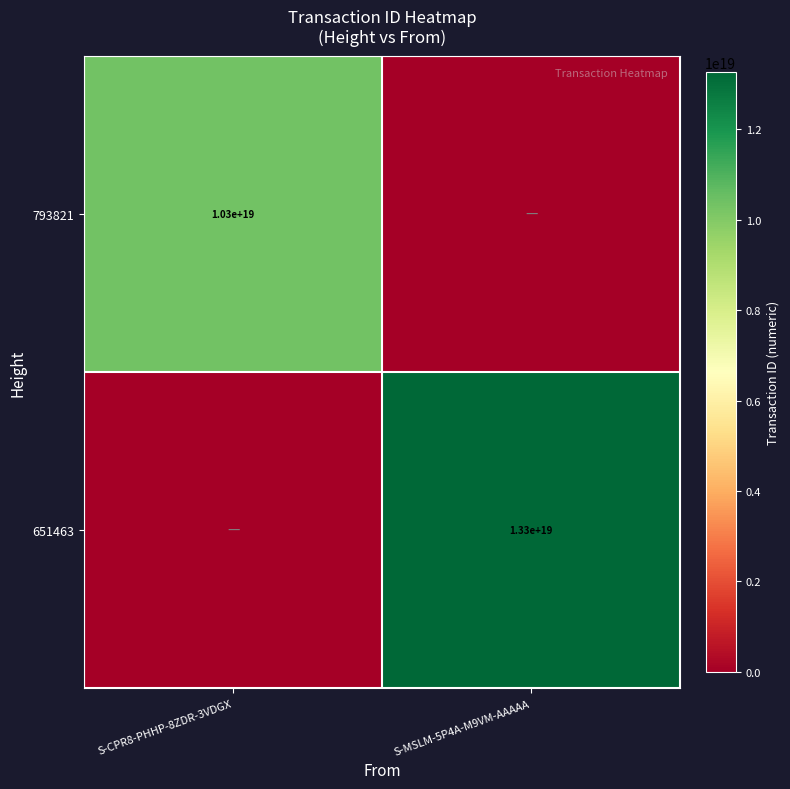

At how many categories does at least one series exceed 8427273929696397312?

2